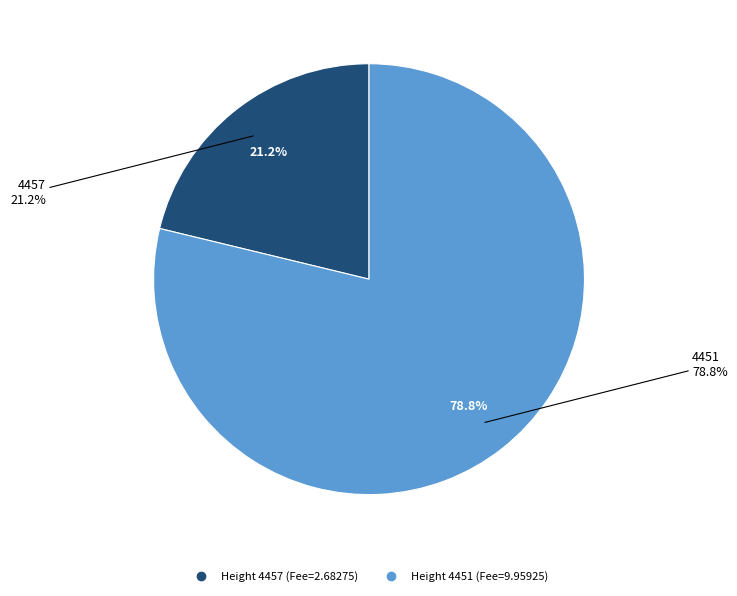

Is the sum of 4457 and 4451 greater than half?

Yes